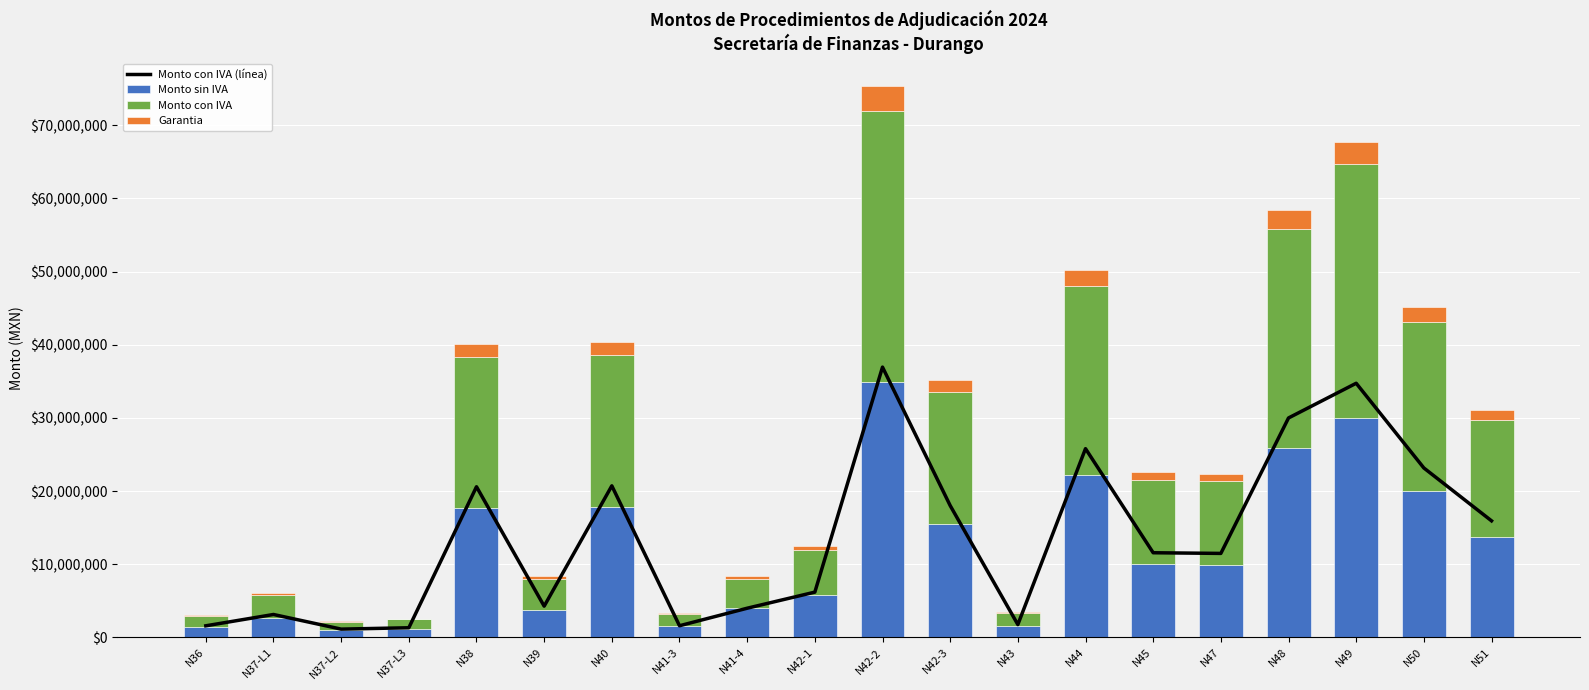

How many data points in Monto con IVA (línea) are above 11580000?

9